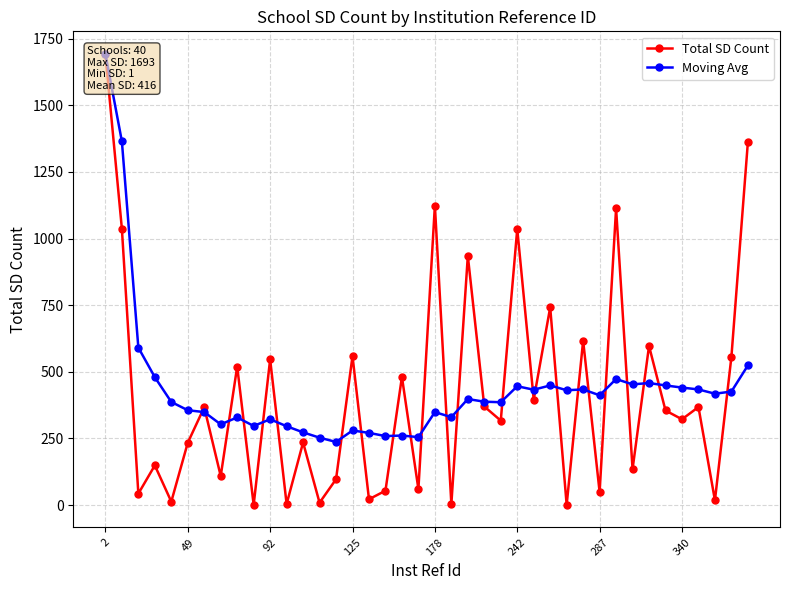

What is the difference between the Moving Avg values at 11 and 8?

33